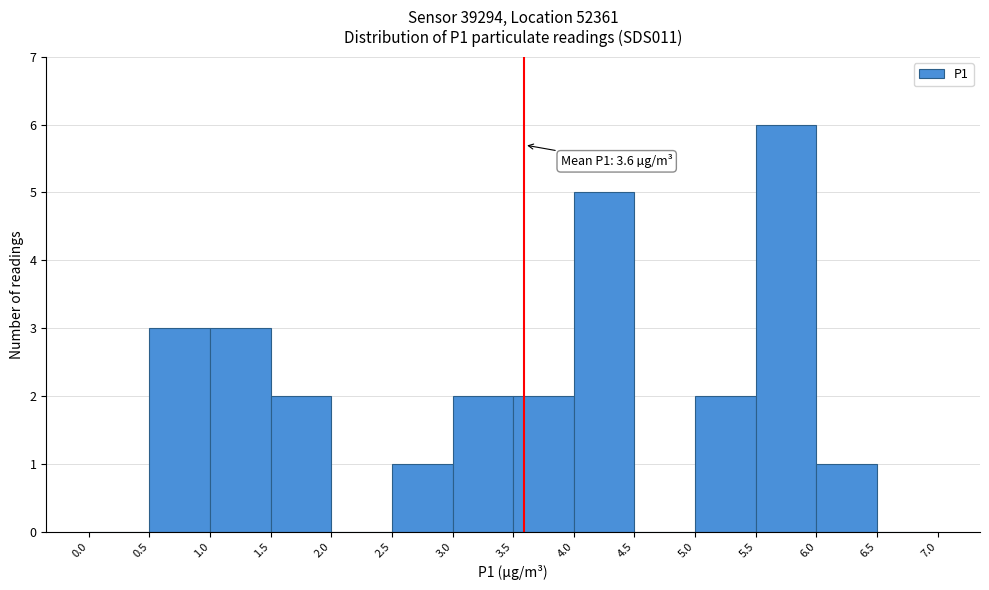

Over which range of the x-axis is the bar tallest?

5.5 to 6.0